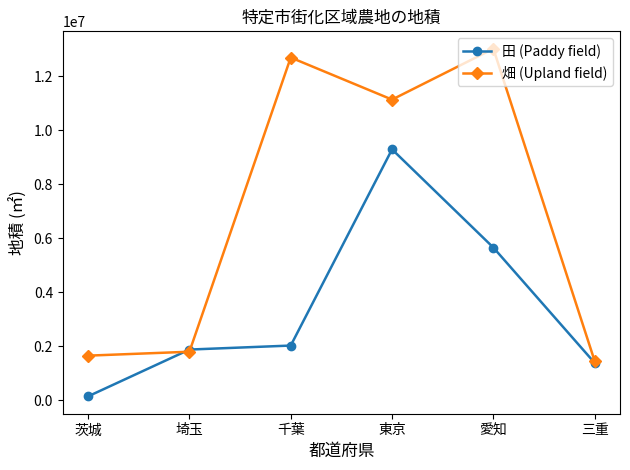

True or false: 田 (Paddy field) has a value of 2029217 at 千葉.

True